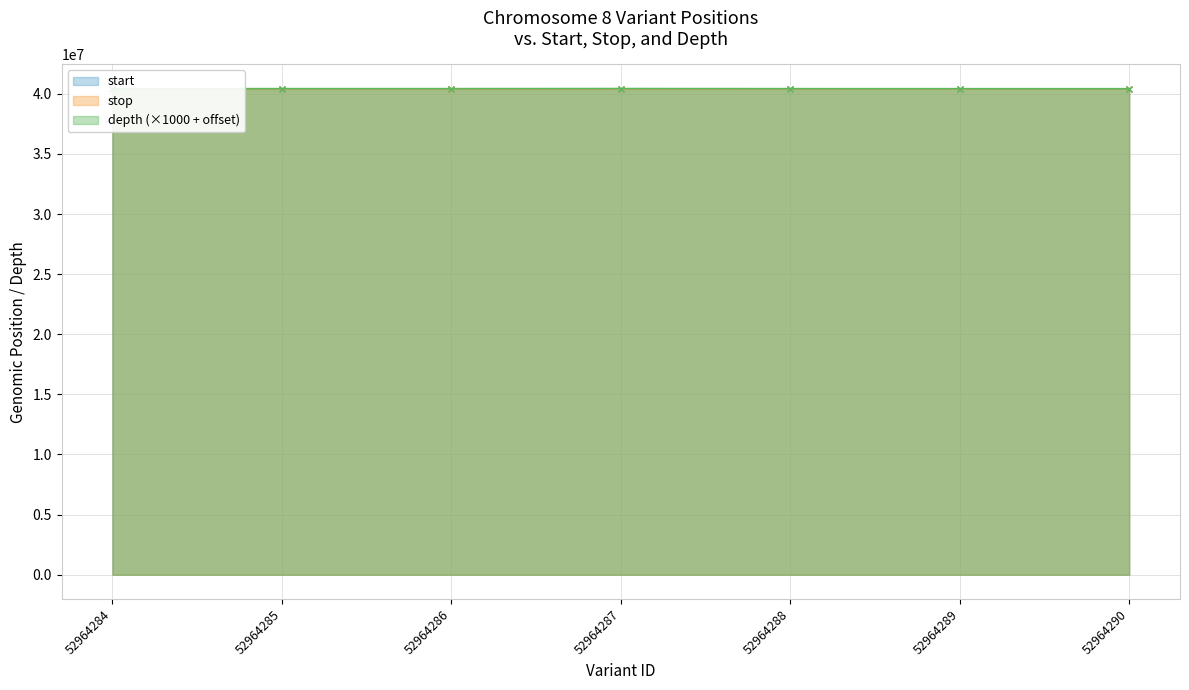

At 52964290, list the series in order from smallest to largest.

start, stop, depth